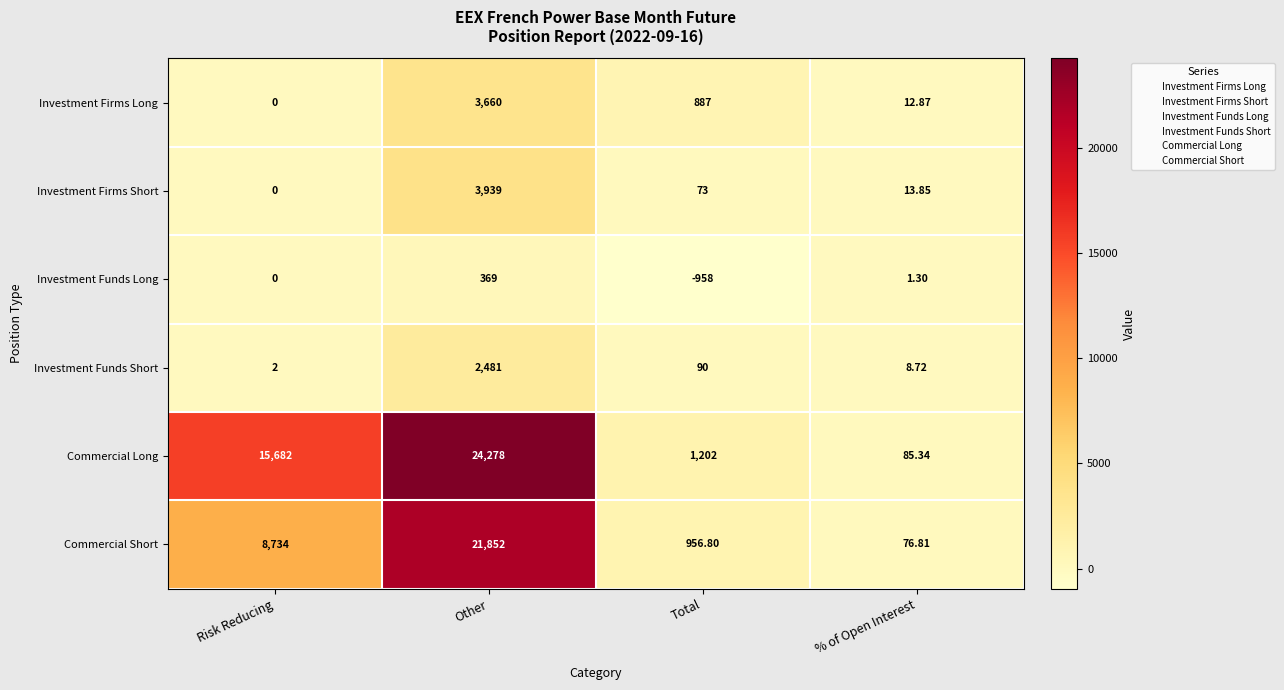

Which series has the largest range (max minus min)?

Commercial Long